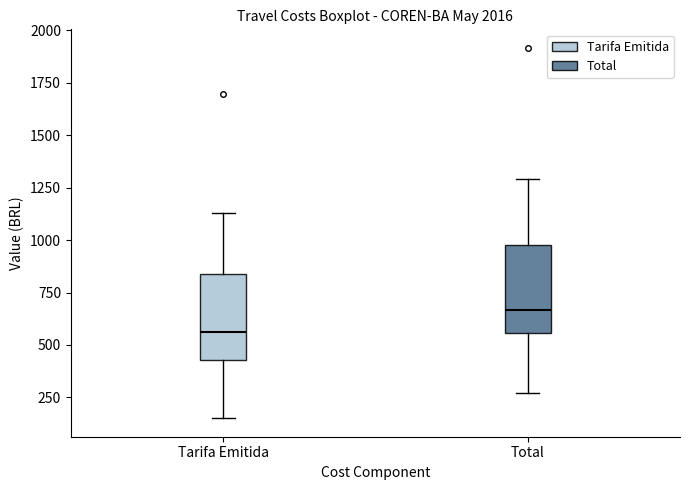

Which box's median line is the highest?

Total